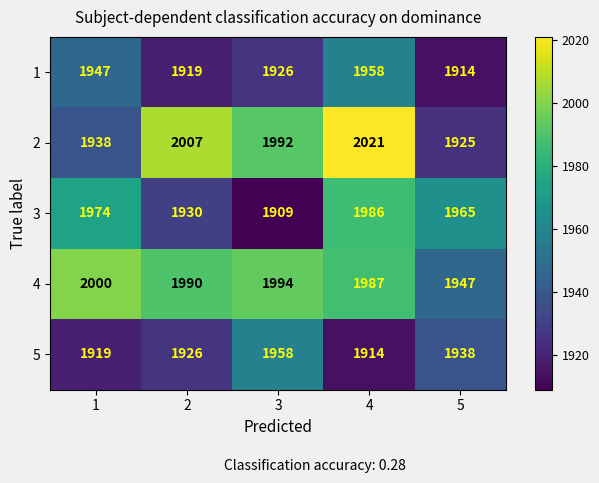

Reading right to left, extract all data points from this chart.

1: 5=1914	4=1958	3=1926	2=1919	1=1947
2: 5=1925	4=2021	3=1992	2=2007	1=1938
3: 5=1965	4=1986	3=1909	2=1930	1=1974
4: 5=1947	4=1987	3=1994	2=1990	1=2000
5: 5=1938	4=1914	3=1958	2=1926	1=1919